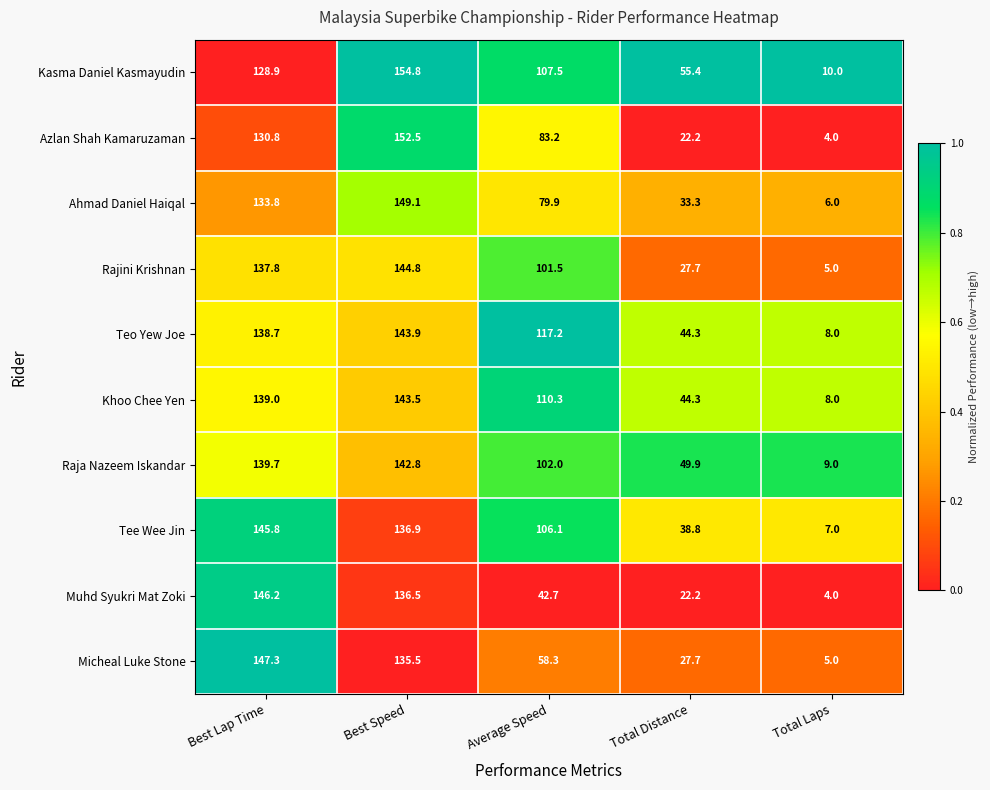

Where does the Raja Nazeem Iskandar series first go above 102?

Best Lap Time